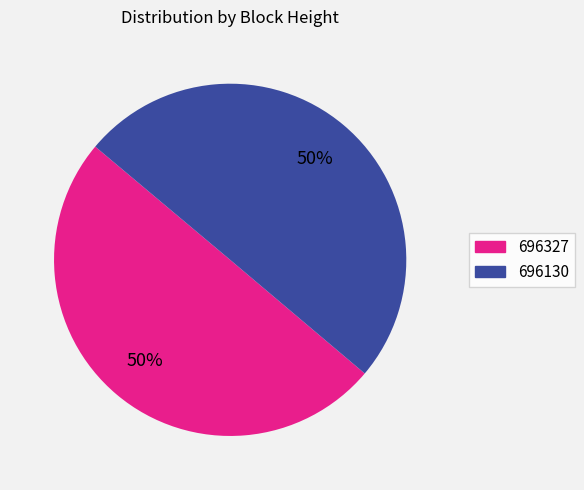

Is the sum of 696327 and 696130 greater than half?

Yes